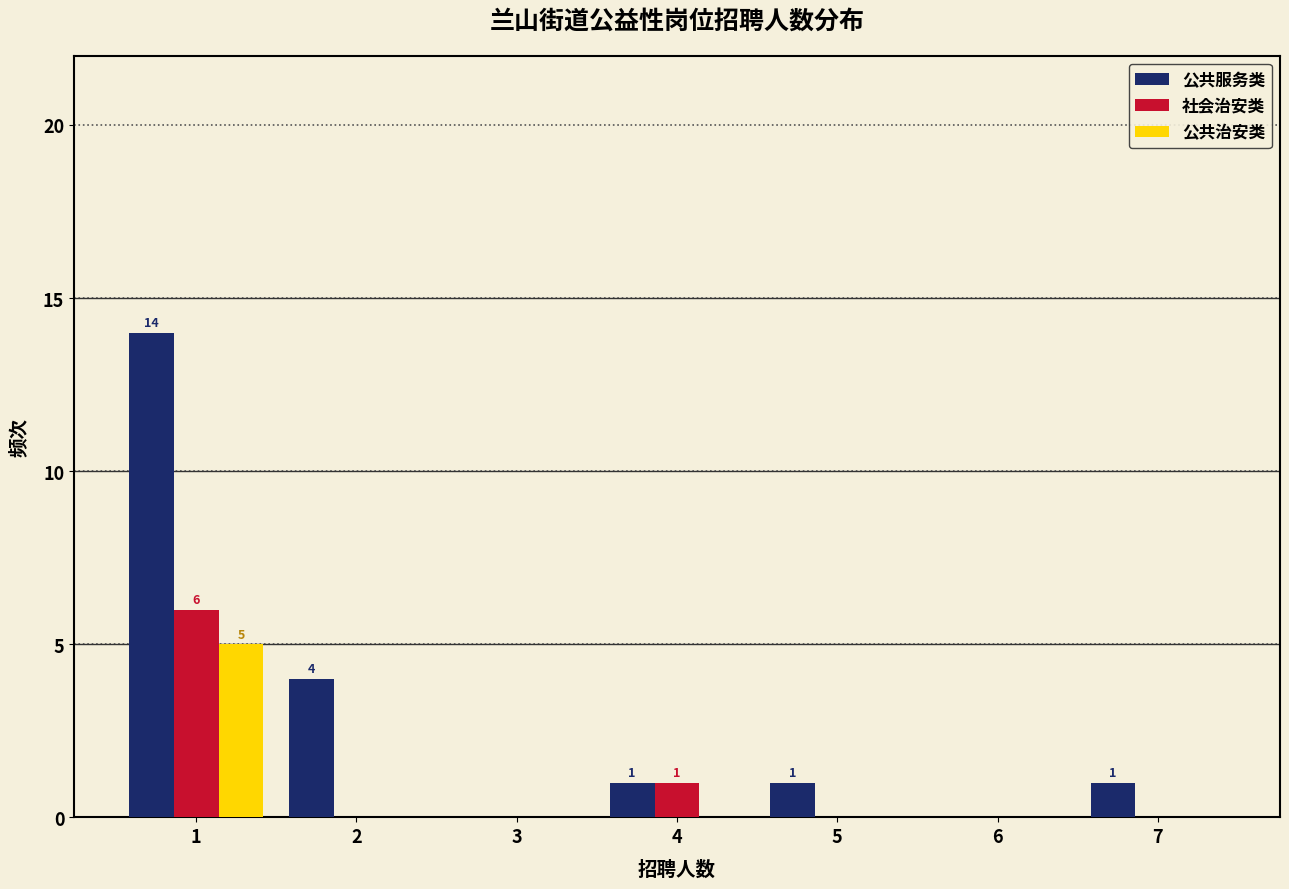

In the 公共治安类 series, which range on the x-axis has the tallest bar?

0.5 to 1.5